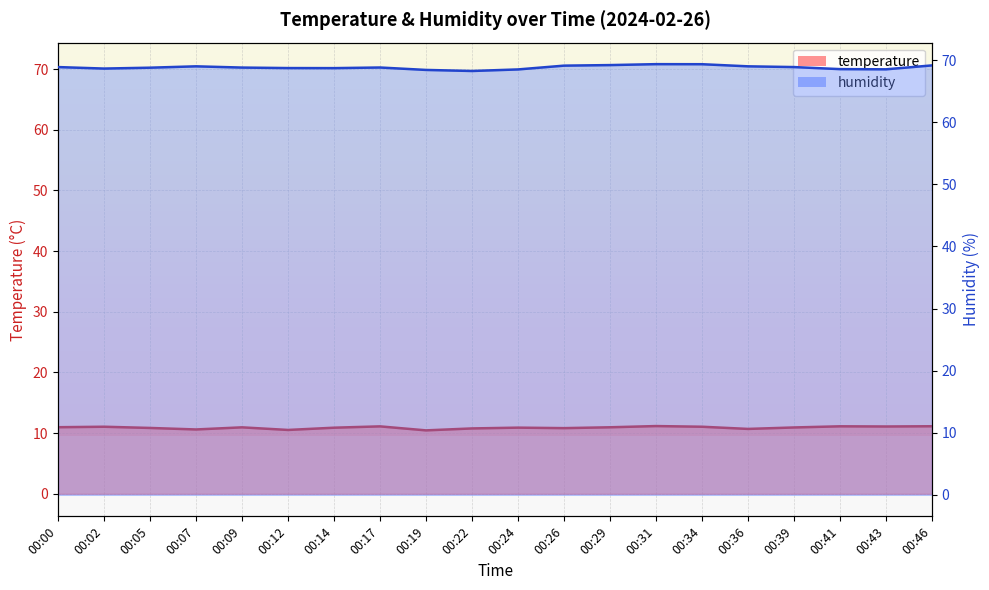

How many interior local peaks does the temperature series have?

6